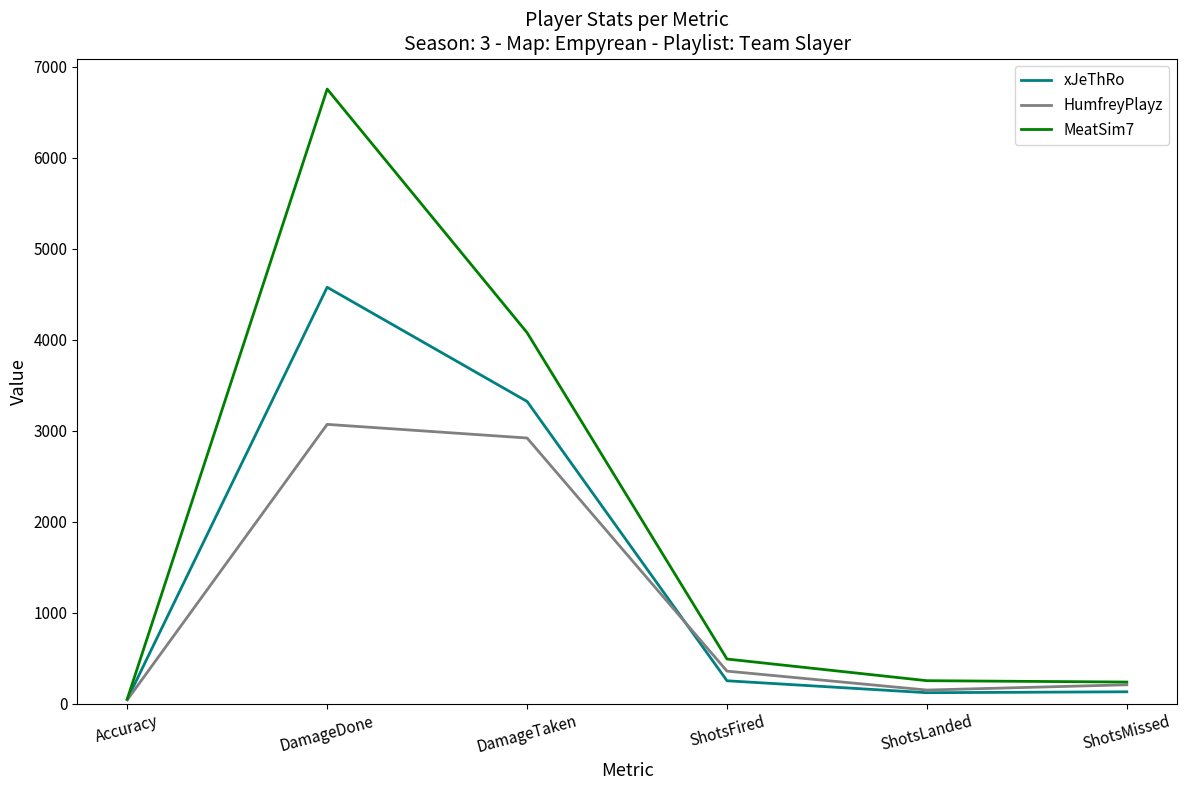

At which label is HumfreyPlayz closest to 1555?

ShotsFired